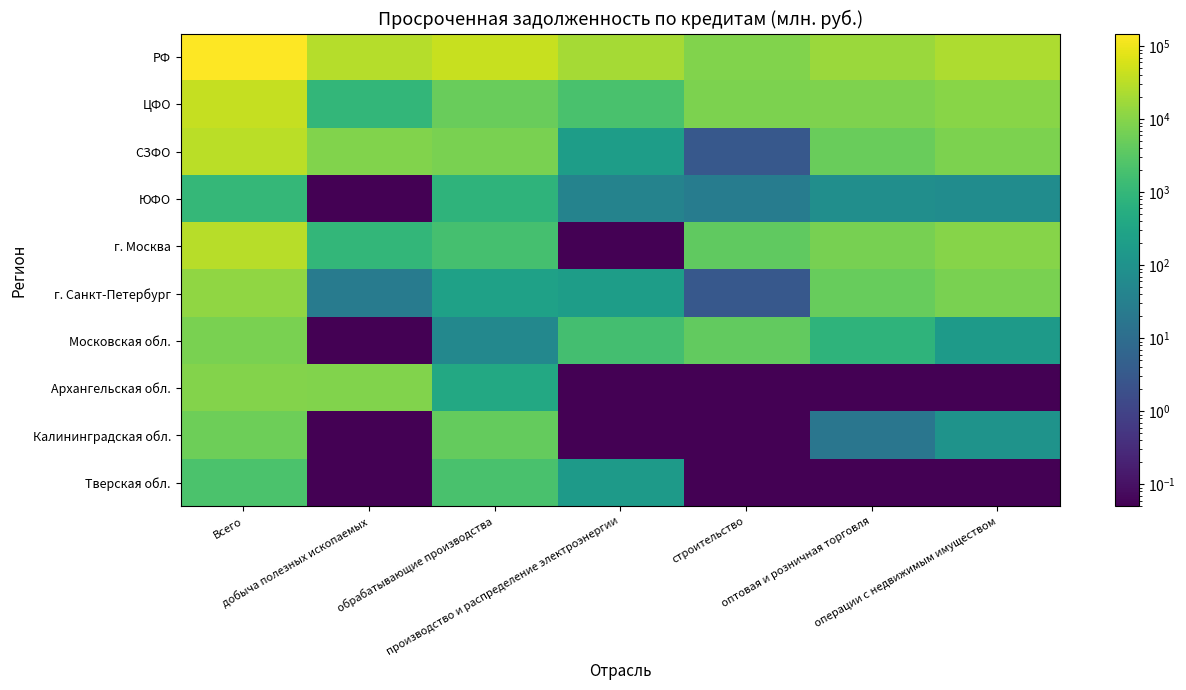

List the series in order of their peak value, lowest first.

ЮФО, Тверская обл., Калининградская обл., Московская обл., Архангельская обл., г. Санкт-Петербург, г. Москва, СЗФО, ЦФО, РФ